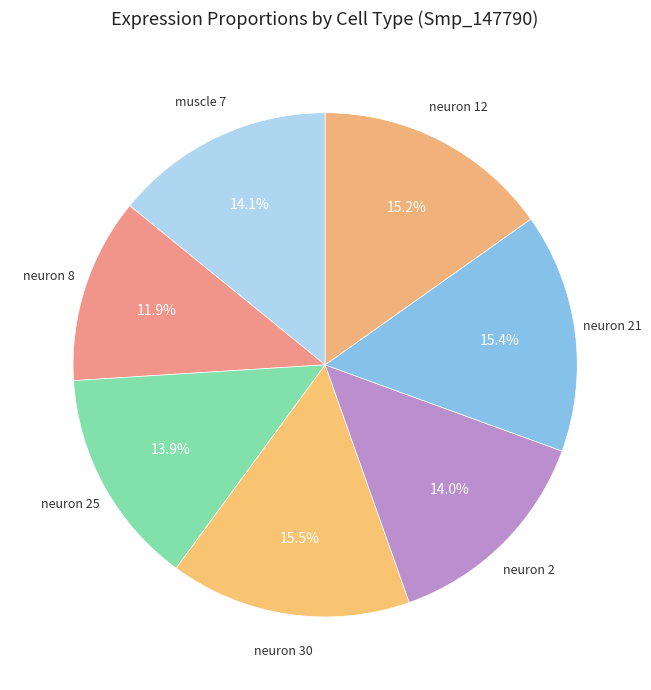

Is there a majority slice in this chart?

No